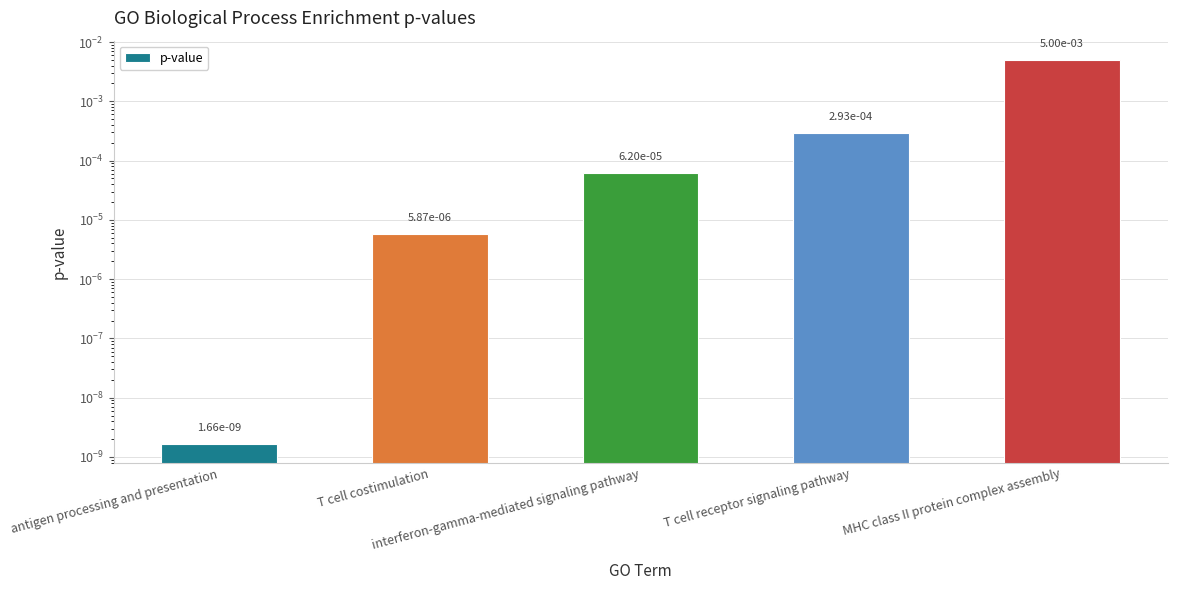

List the labels in order of value, largest first.

MHC class II protein complex assembly, T cell receptor signaling pathway, interferon-gamma-mediated signaling pathway, T cell costimulation, antigen processing and presentation